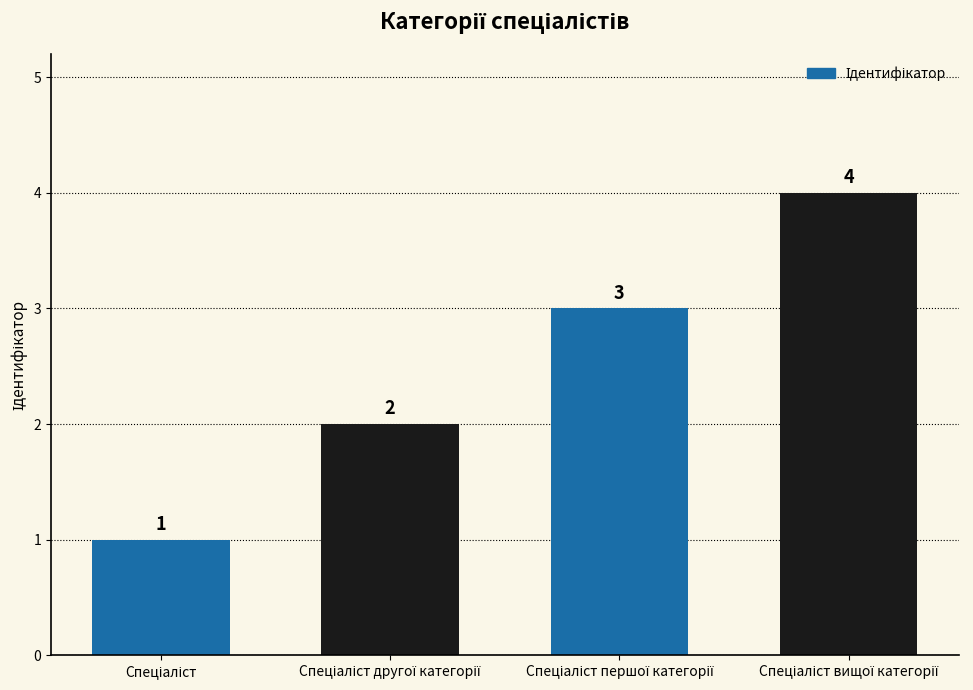

What is the value of the 4th bar from the left?

4